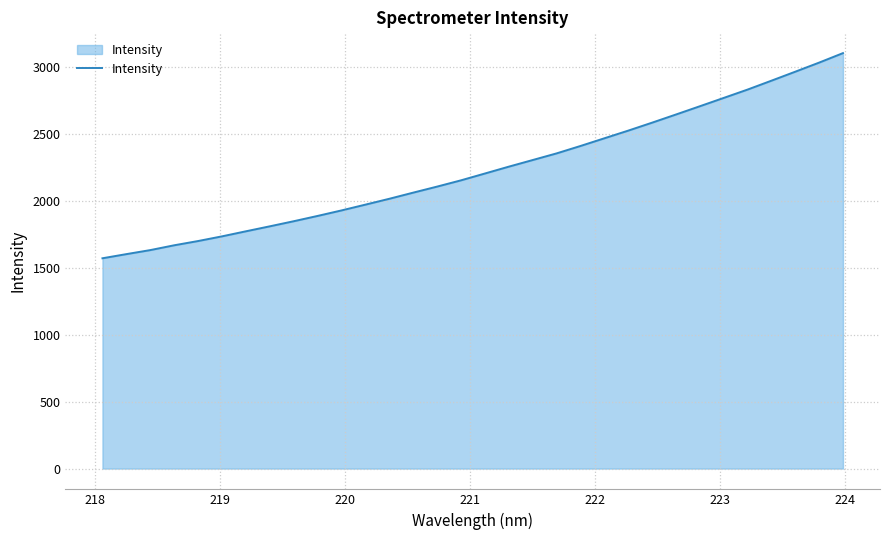

What is the difference between the maximum and minimum values?

1531.4